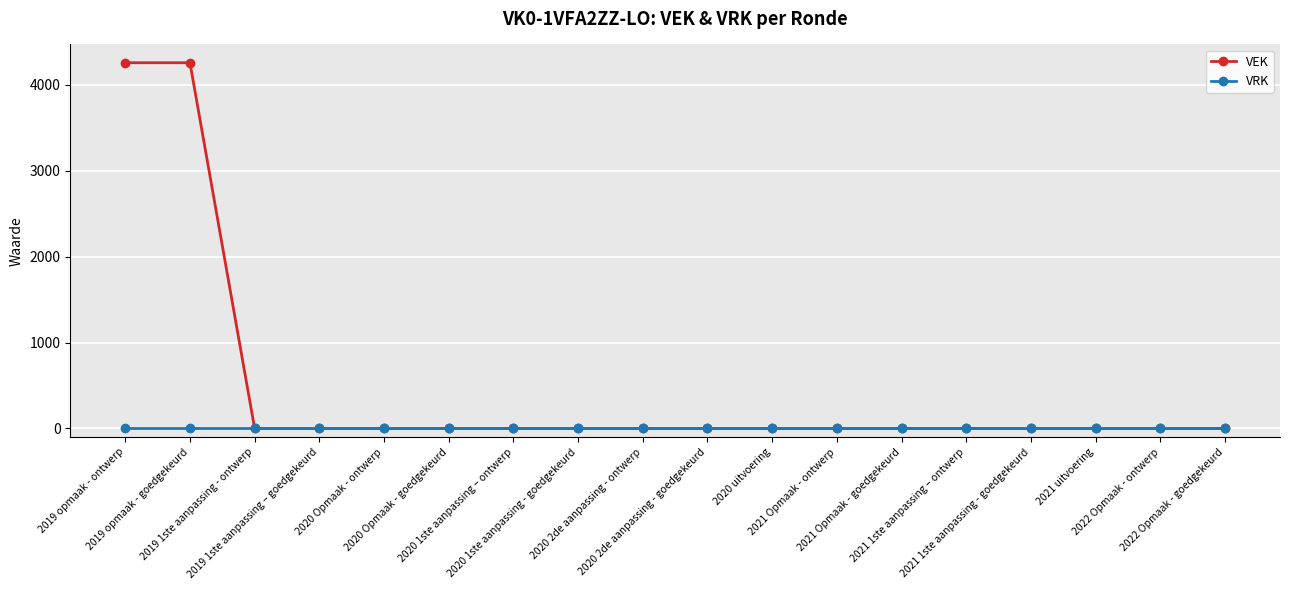

How many lines are shown in the chart?

2